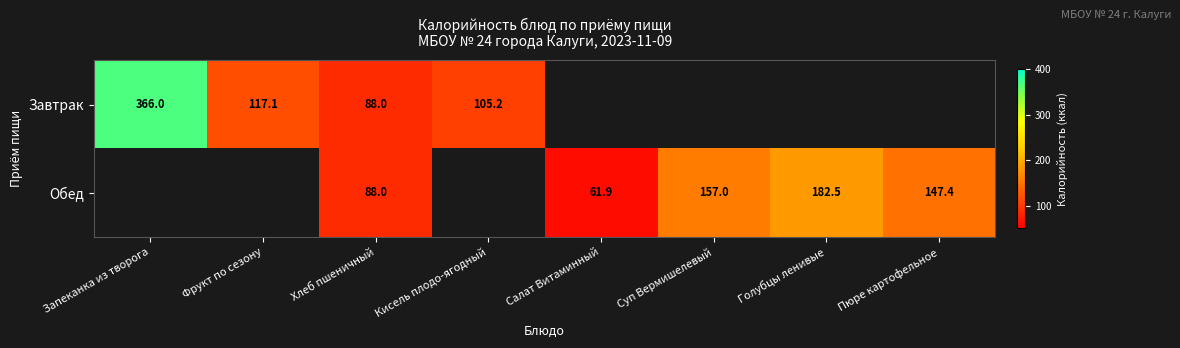

What is the difference between the maximum and minimum values in the Завтрак series?

278.0